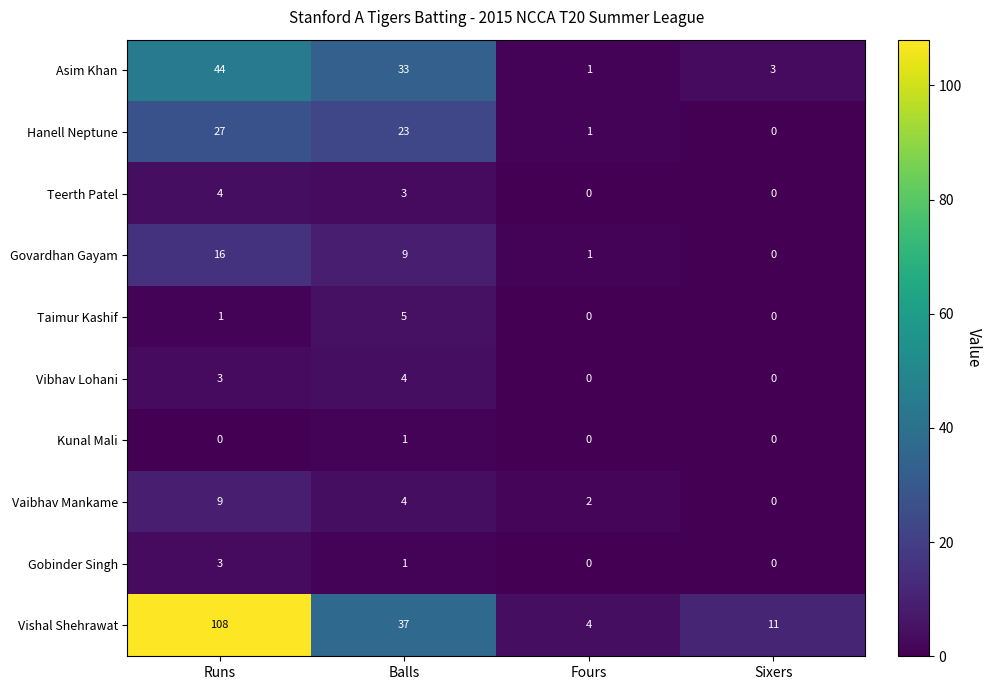

List the labels in order of Vaibhav Mankame value, largest first.

Runs, Balls, Fours, Sixers